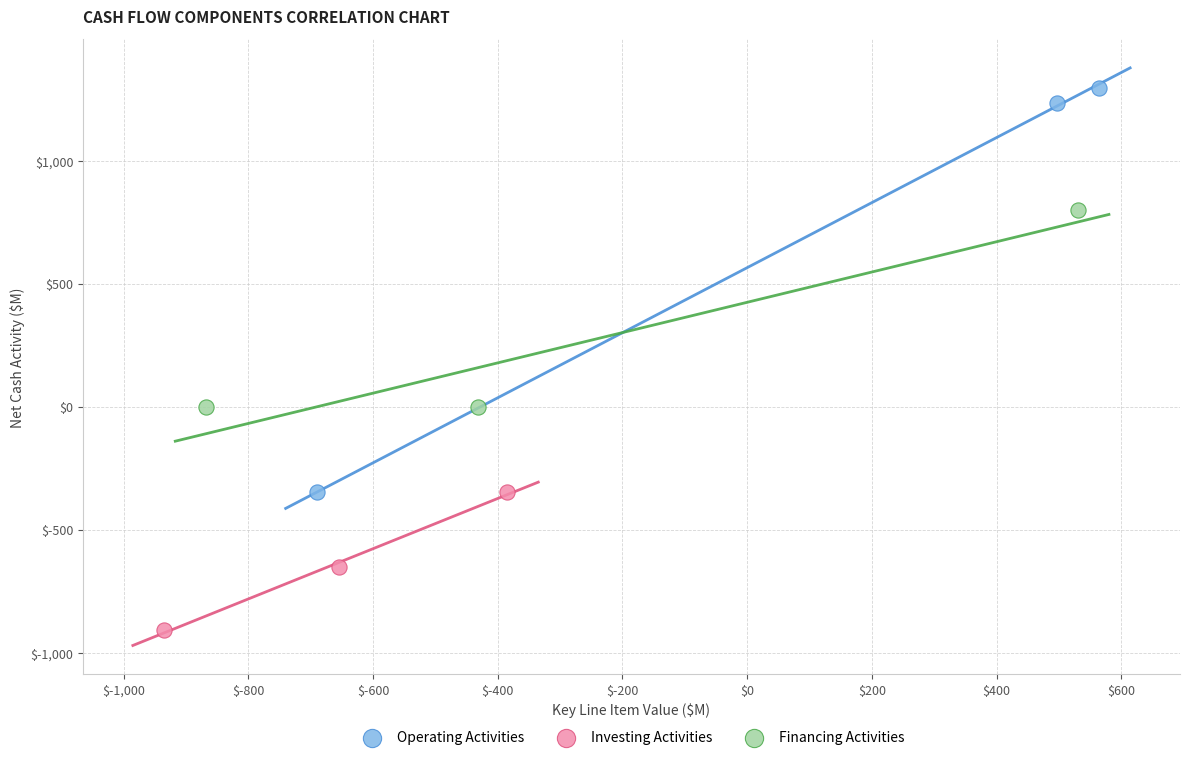

Which series has the largest Y range (max minus min)?

Operating Activities